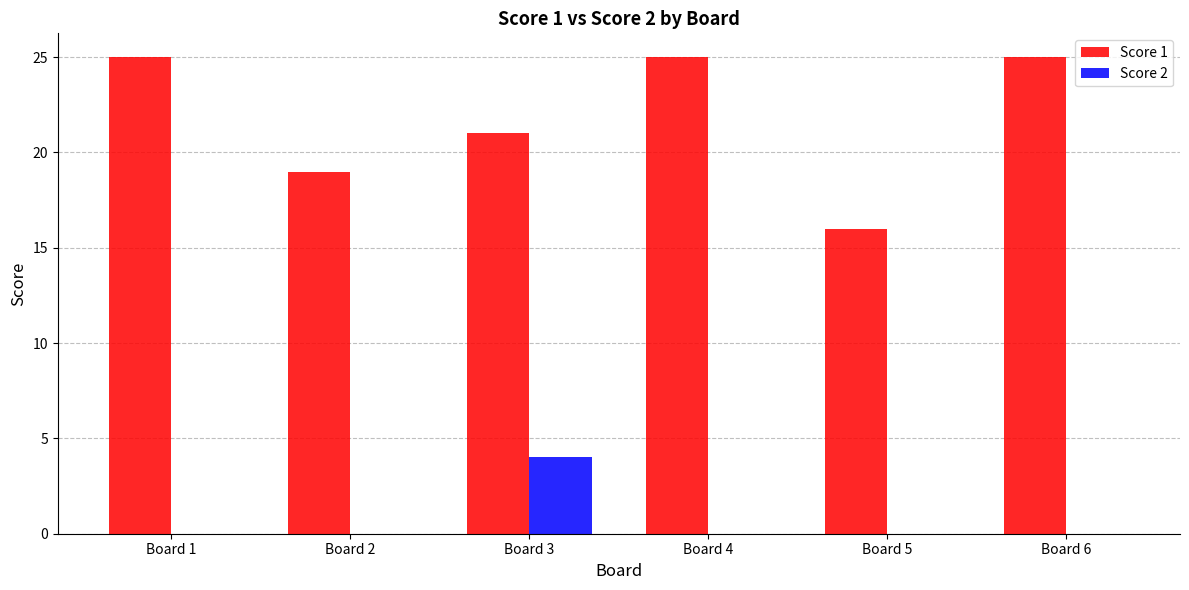

Reading right to left, what are all the values shown in this chart?

Score 1: 25	16	25	21	19	25
Score 2: 0	0	0	4	0	0